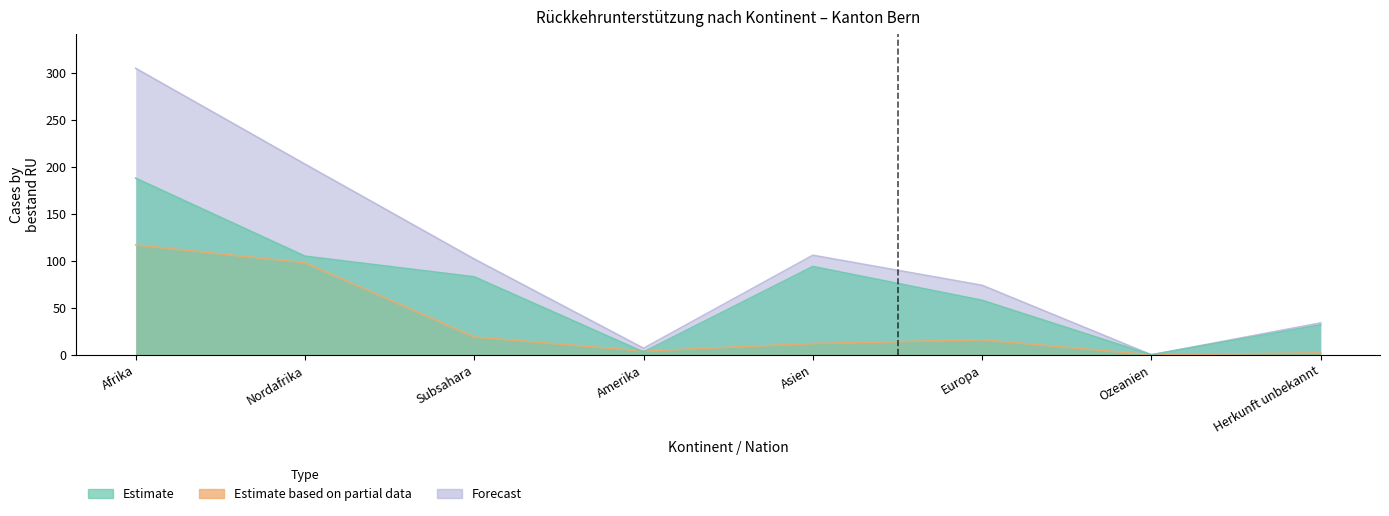

What is the difference between the highest and lowest values at Herkunft unbekannt?

32